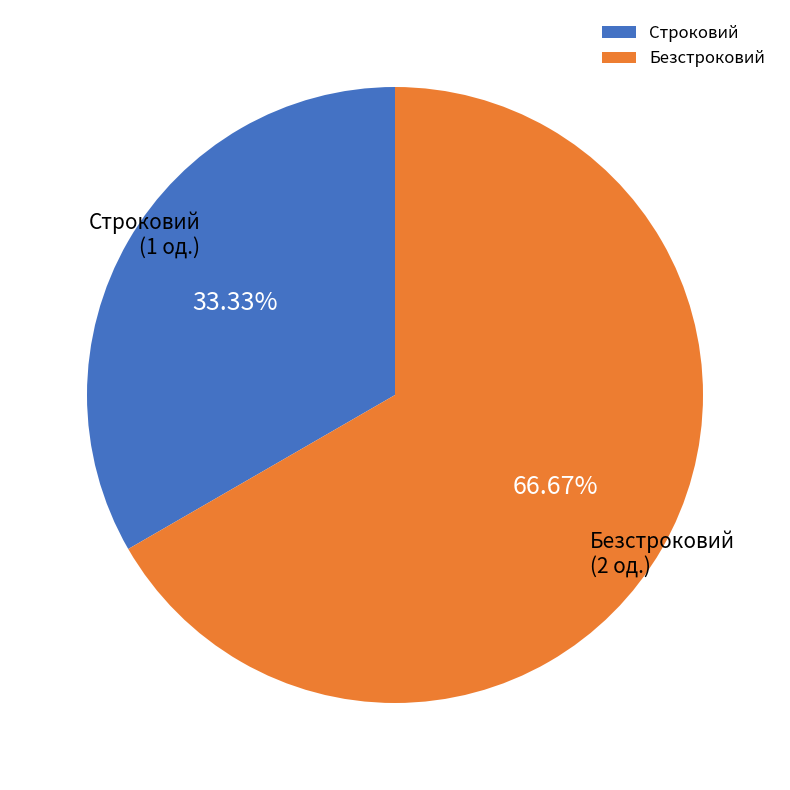

To the nearest percent, what portion does Безстроковий represent?

67%